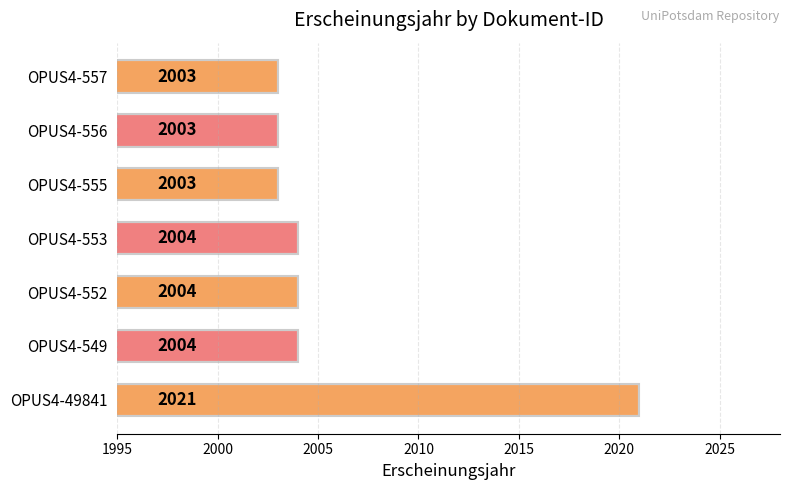

Reading bottom to top, extract all data points from this chart.

OPUS4-49841=2021	OPUS4-549=2004	OPUS4-552=2004	OPUS4-553=2004	OPUS4-555=2003	OPUS4-556=2003	OPUS4-557=2003